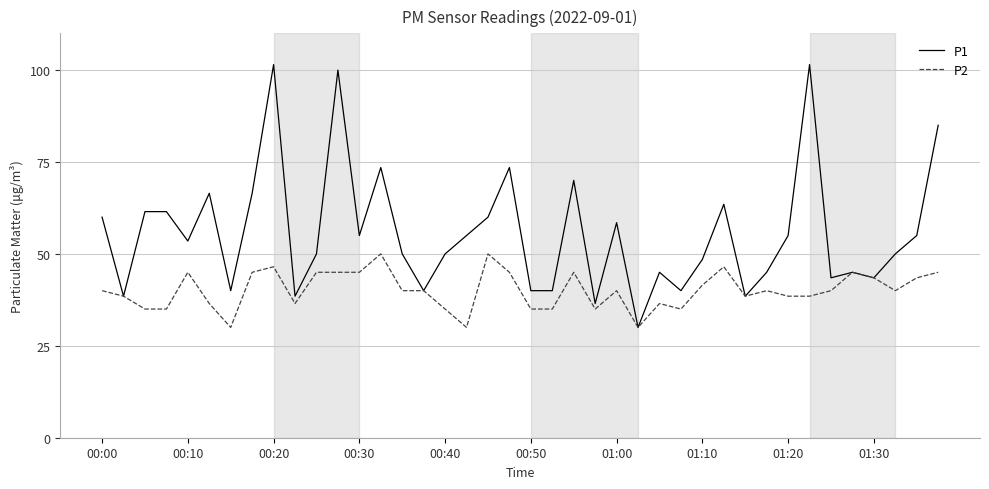

What is the lowest value of the P2 series?

30.0